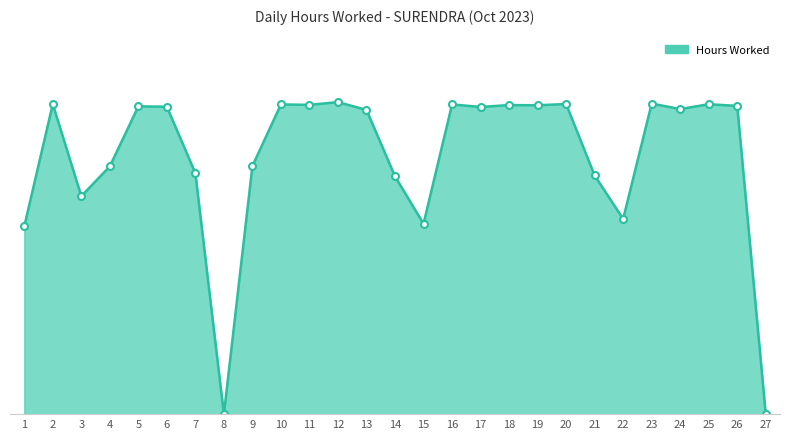

What is the approximate value at 20?

14.7